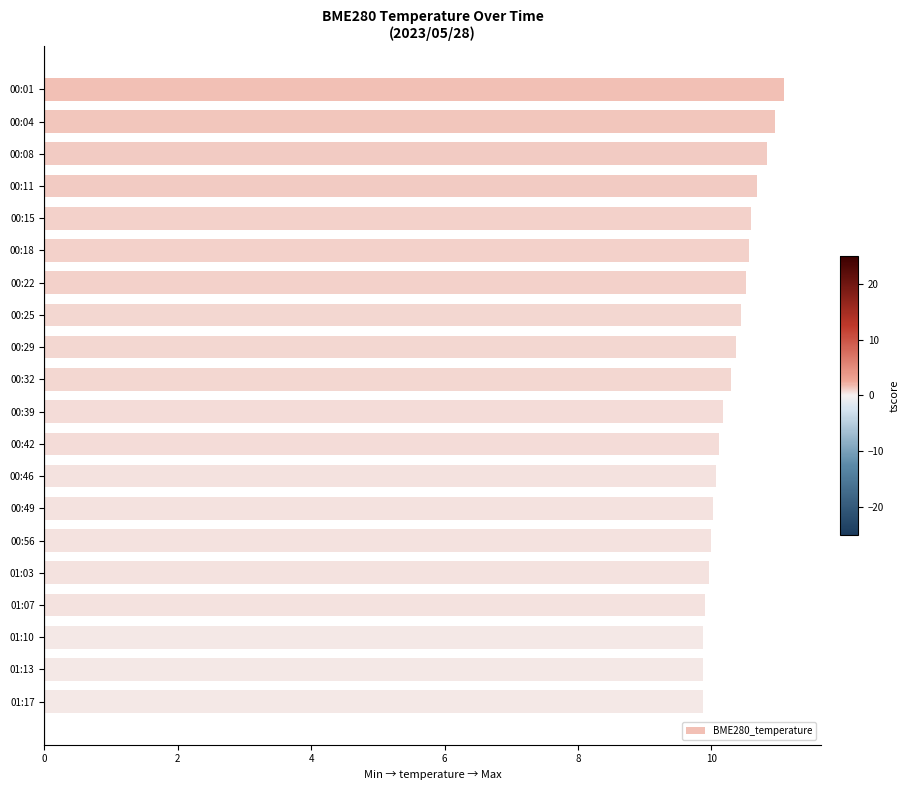

What position from the top is 00:22?

7